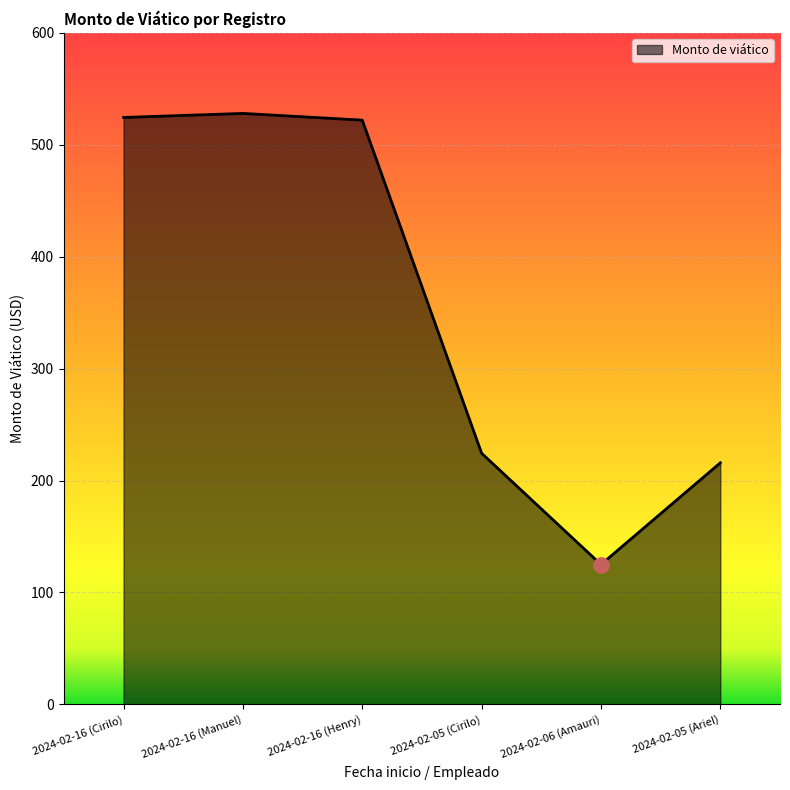

What is the ratio of the value at 2024-02-16 (Cirilo) to the value at 2024-02-06 (Amauri)?

4.2